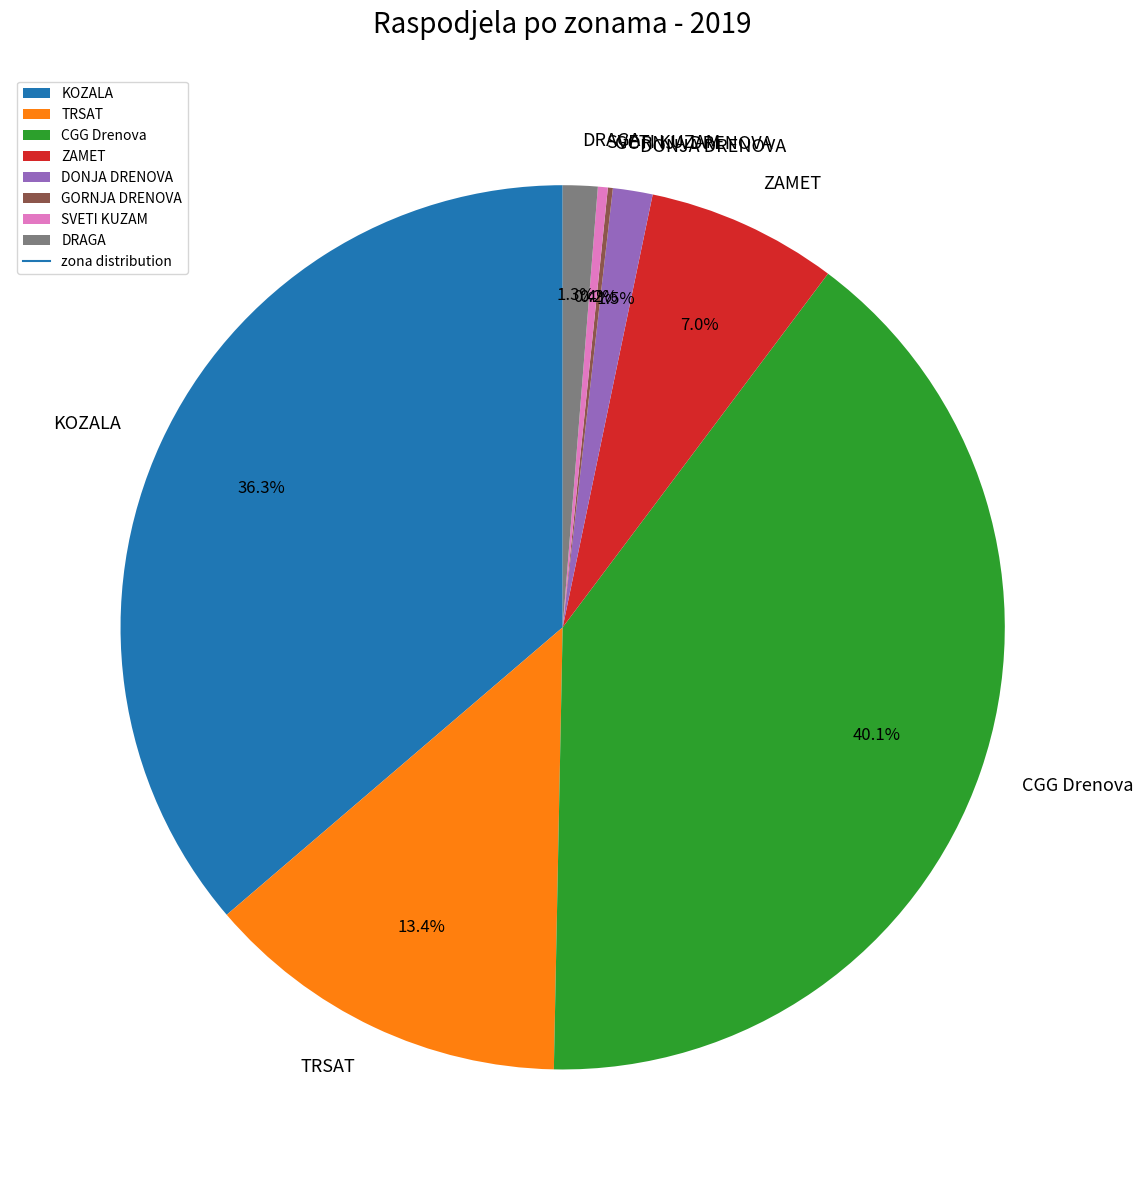

What is the largest slice in the pie chart?

CGG Drenova